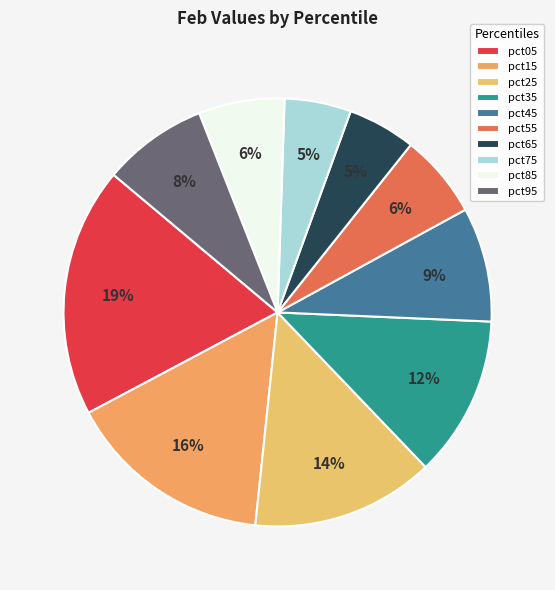

Does any single category account for the majority?

No